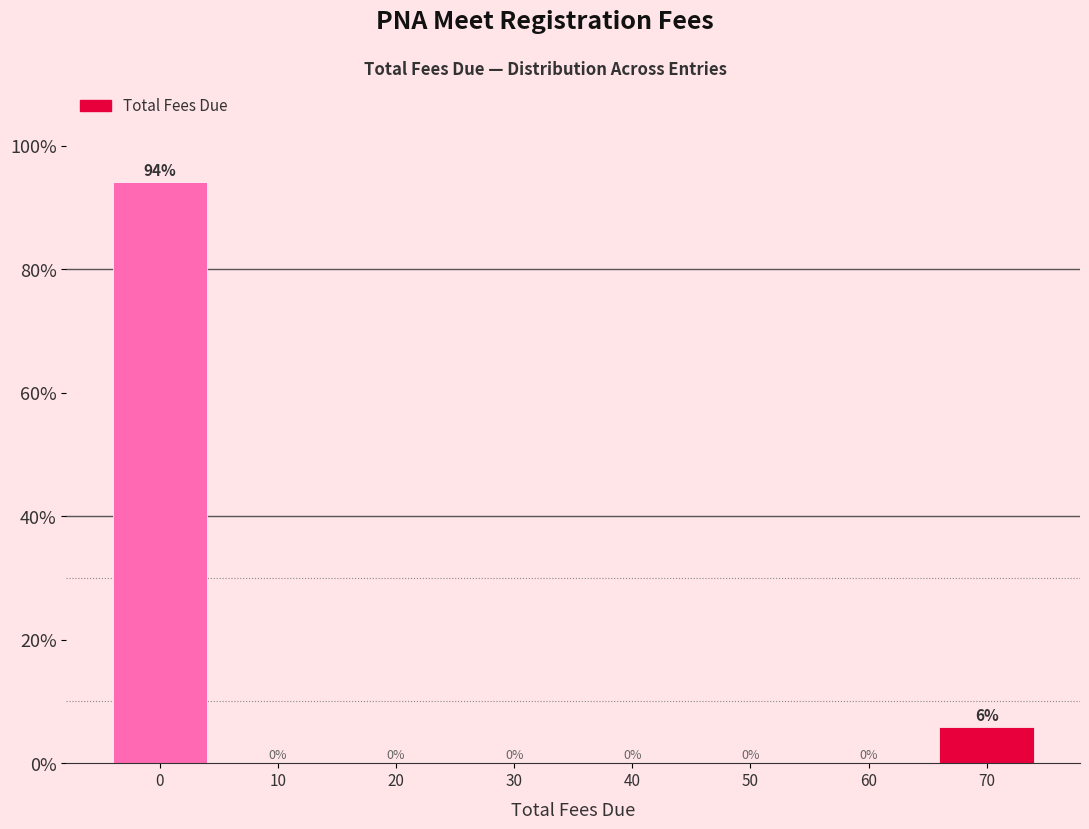

Which range on the x-axis has the tallest bar?

-5 to 5